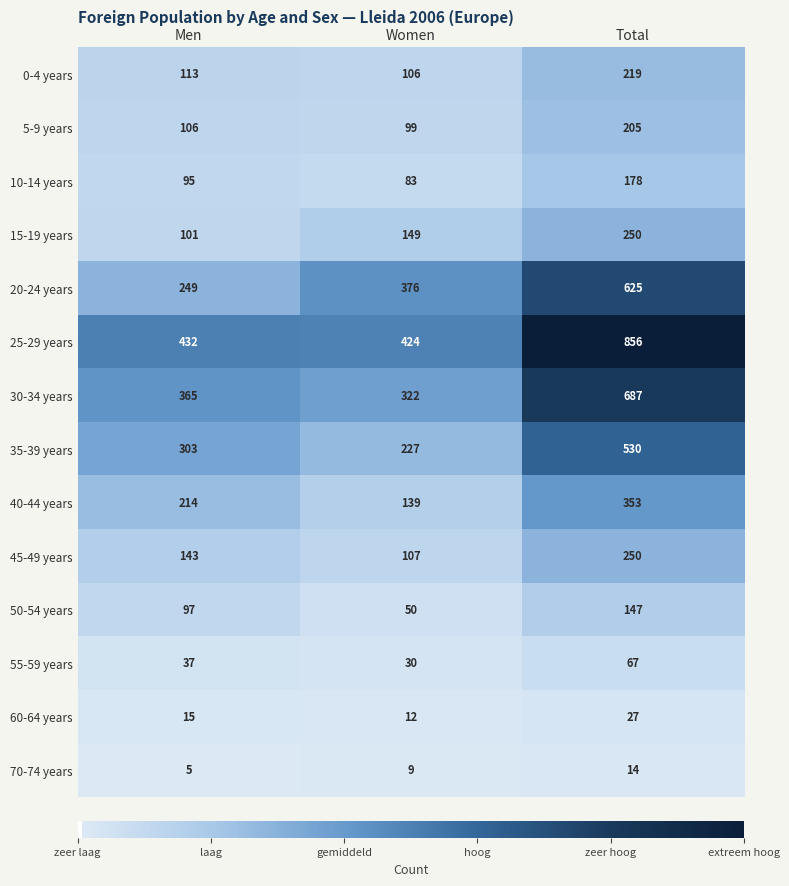

How many distinct data groups are displayed?

14